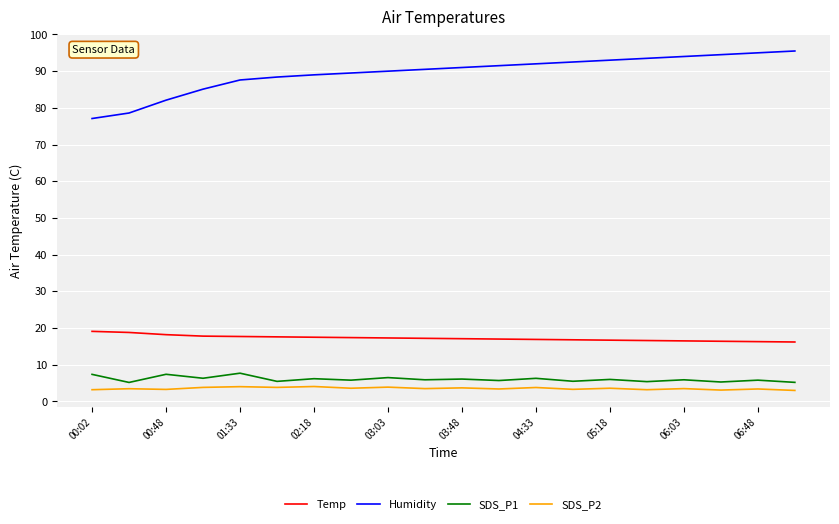

Which series has the largest range (max minus min)?

Humidity